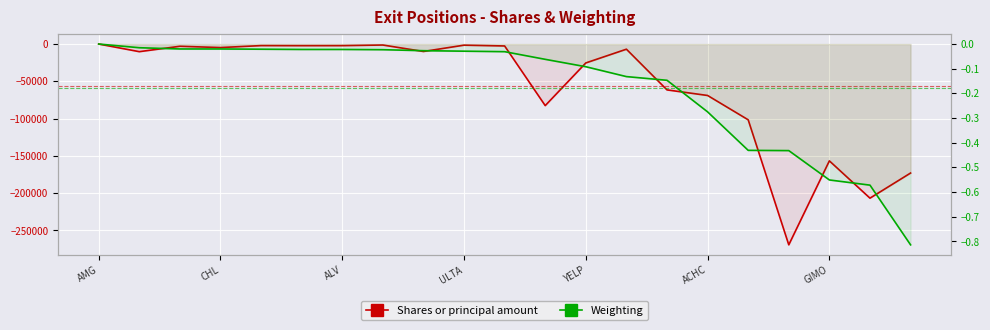

Between YELP and 13, which series saw the biggest shift?

Shares or principal amount